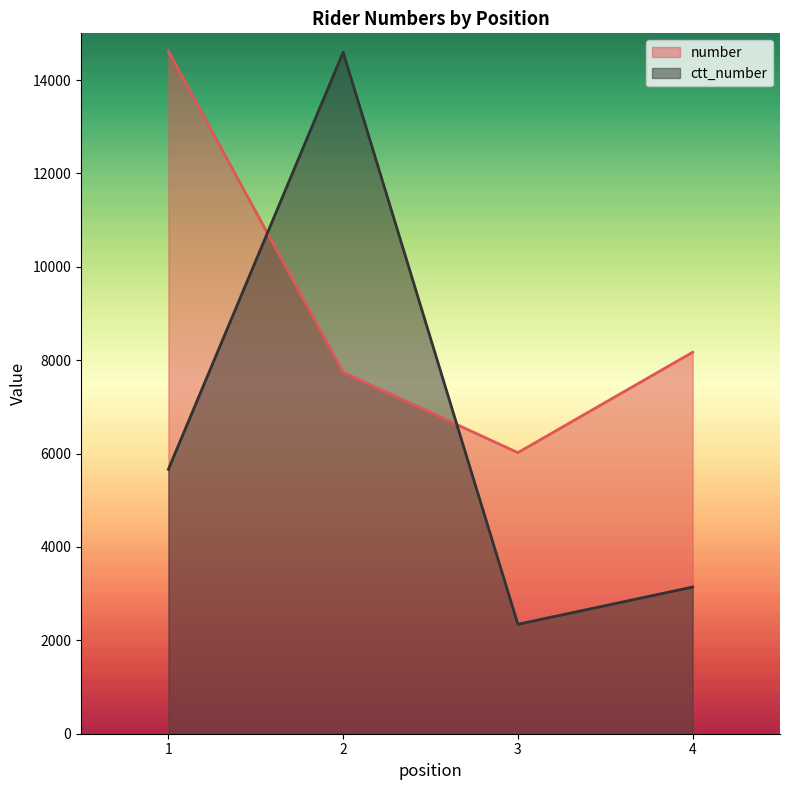

True or false: ctt_number has more than 1 interior local peaks.

False